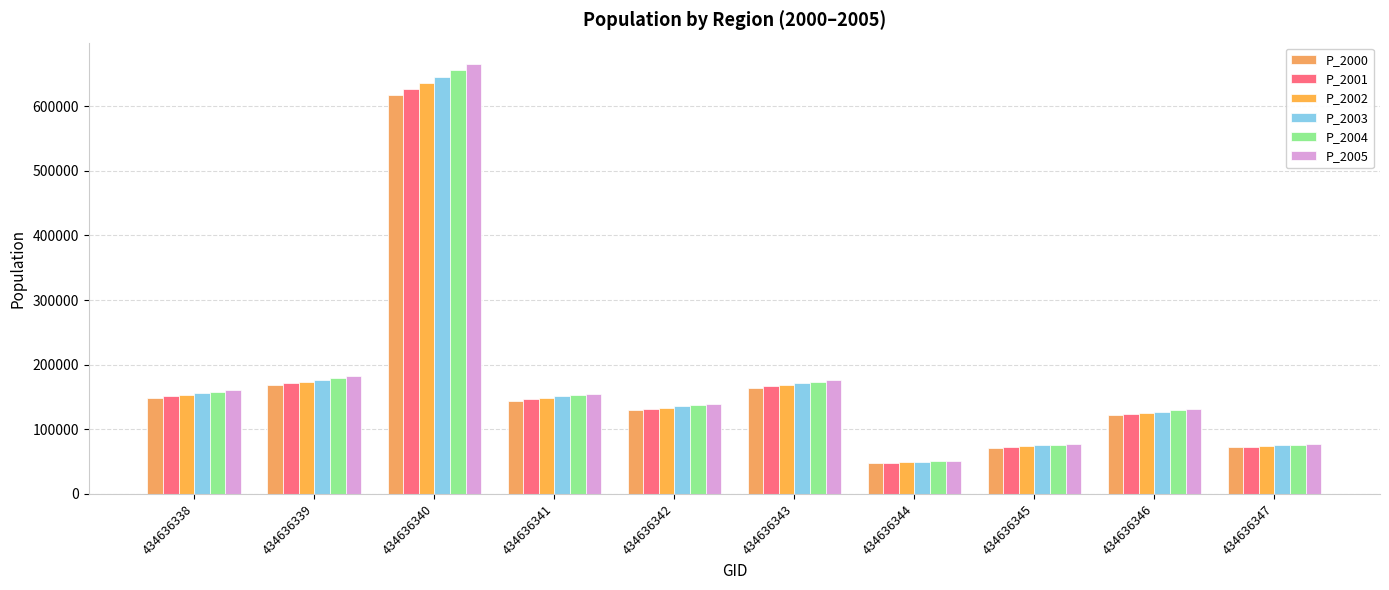

Are the bars horizontal?

No